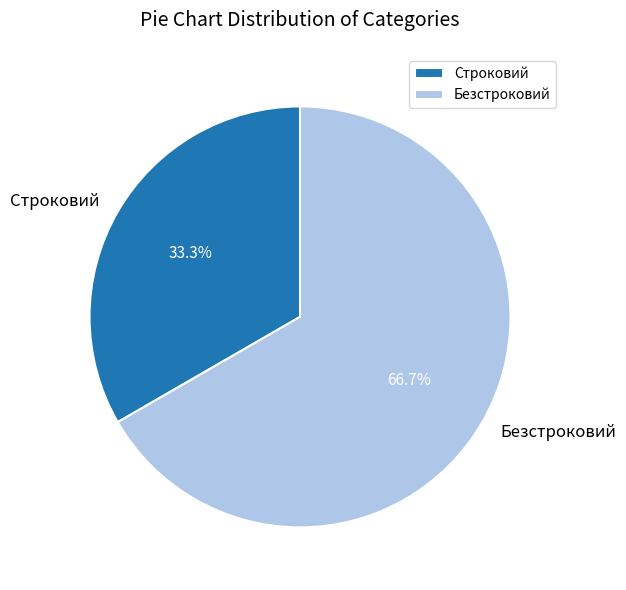

Does Безстроковий represent more than half of the total?

Yes